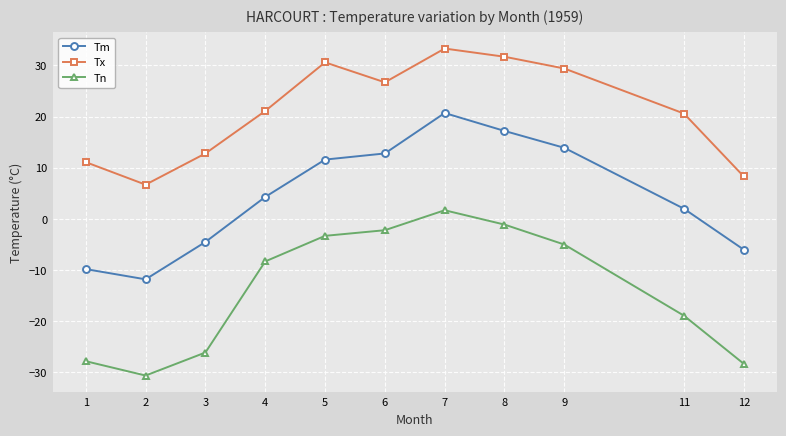

What is the difference between the maximum and minimum values in the Tn series?

32.3